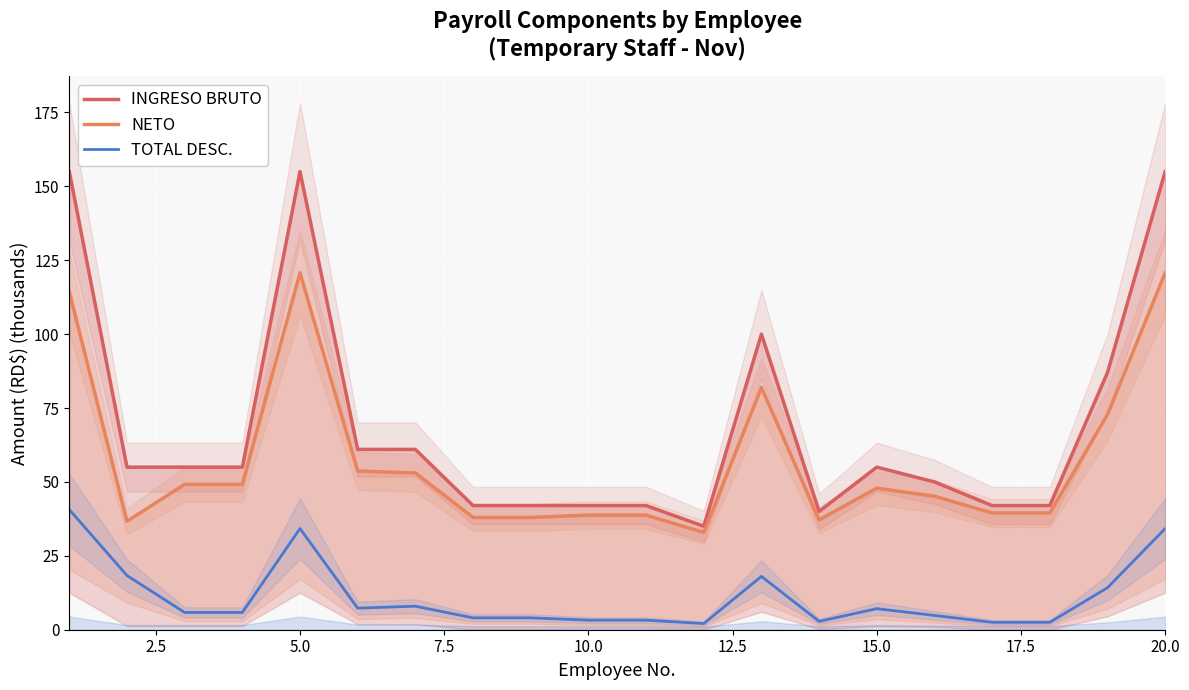

True or false: NETO has more than 2 interior local peaks.

True